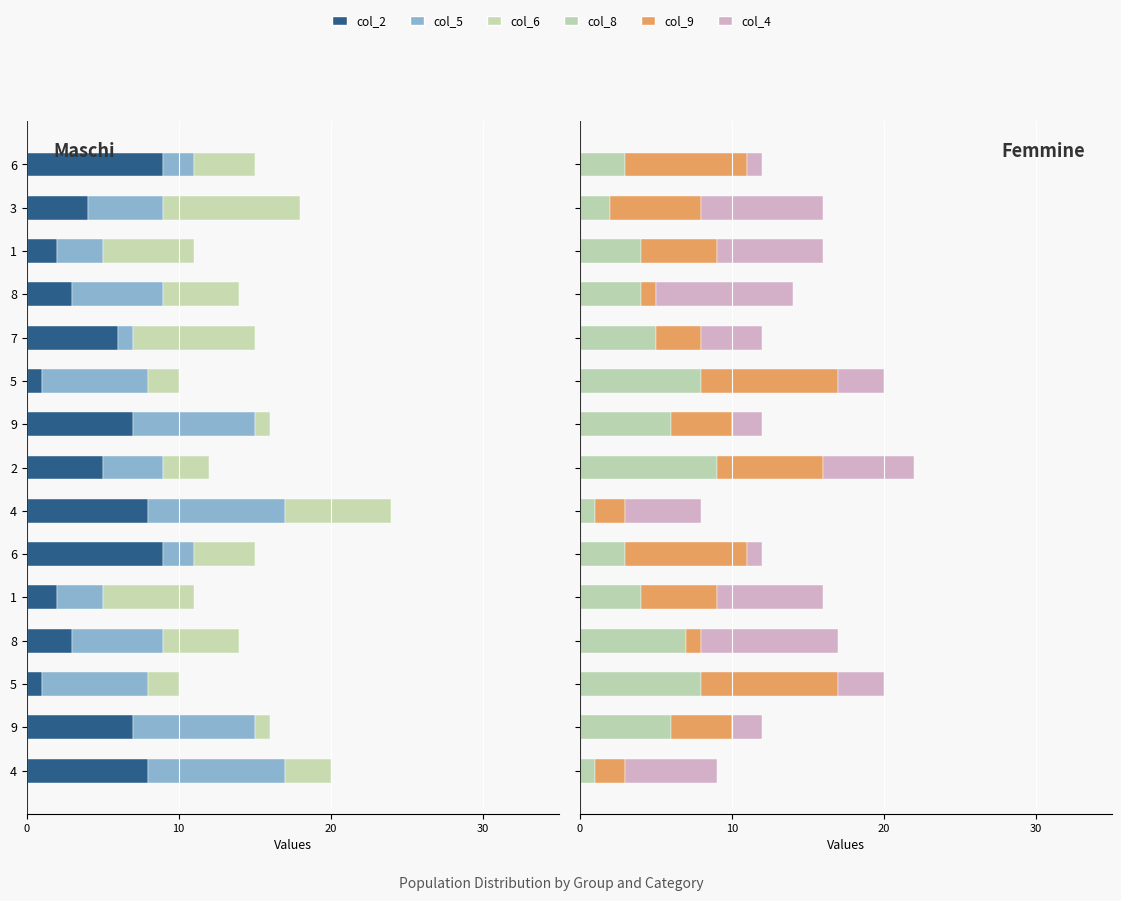

Is the value of col_9 at 7 greater than the value of col_6 at 9?

Yes